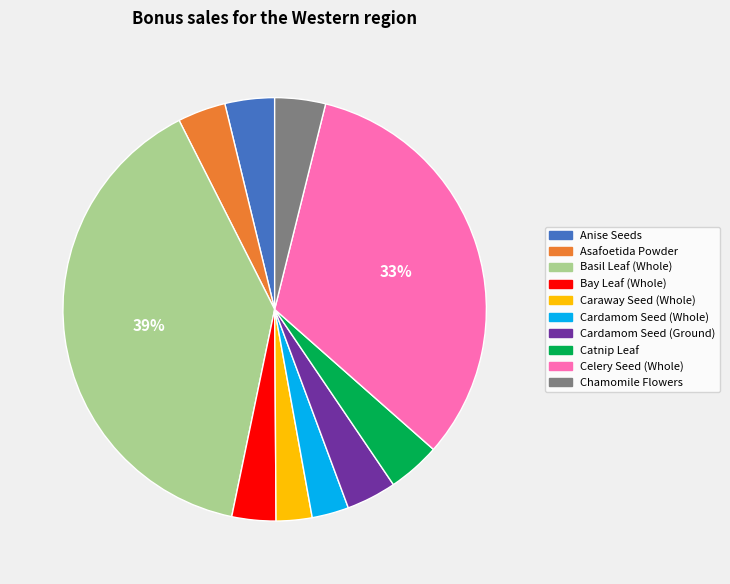

Is the sum of Anise Seeds and Catnip Leaf greater than half?

No